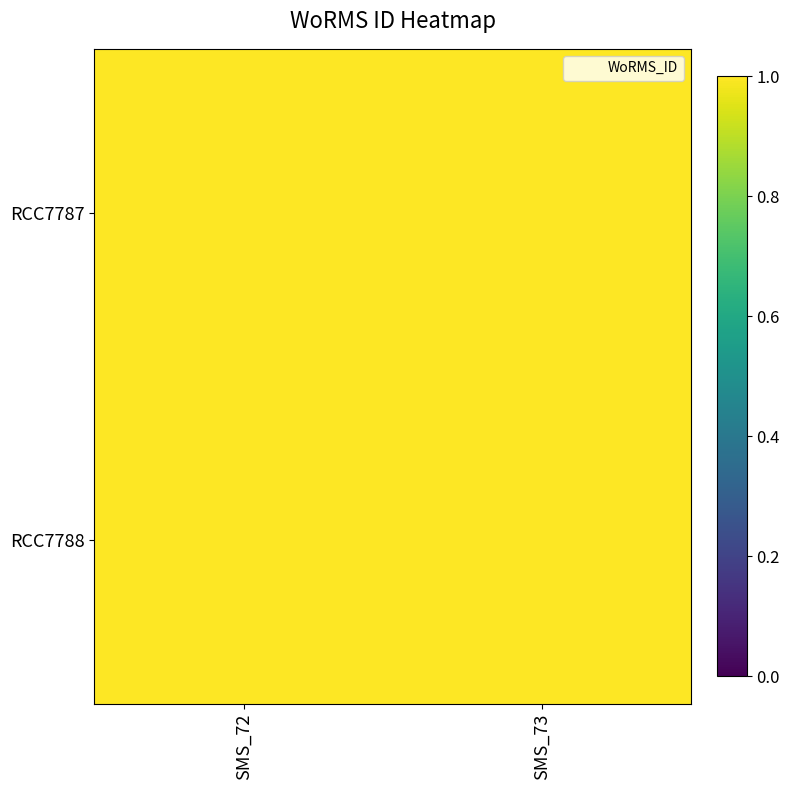

List the series in order of their peak value, highest first.

RCC7787, RCC7788